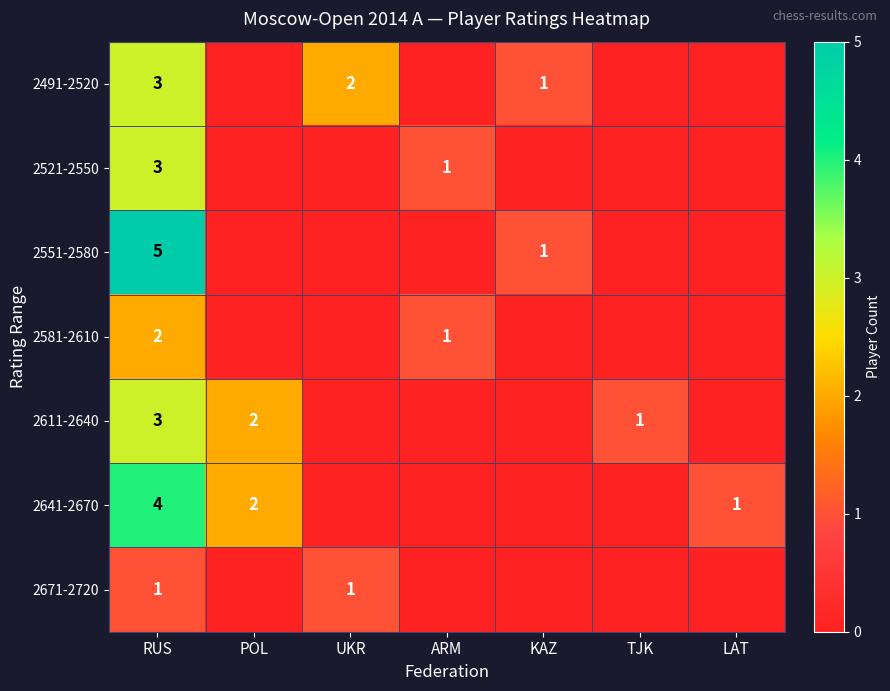

The value of 2641-2670 at RUS is 4. True or false?

True